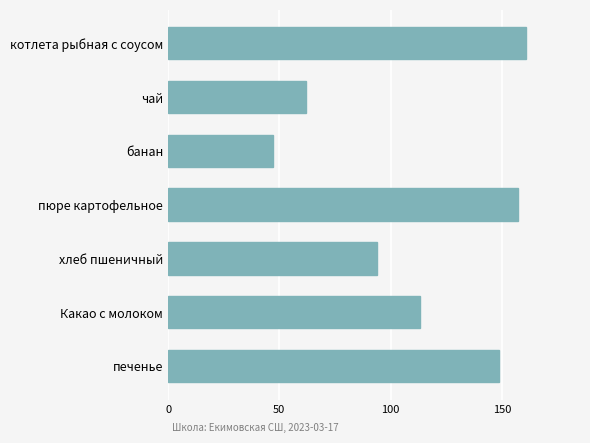

What is the approximate value at Какао с молоком?

113.4